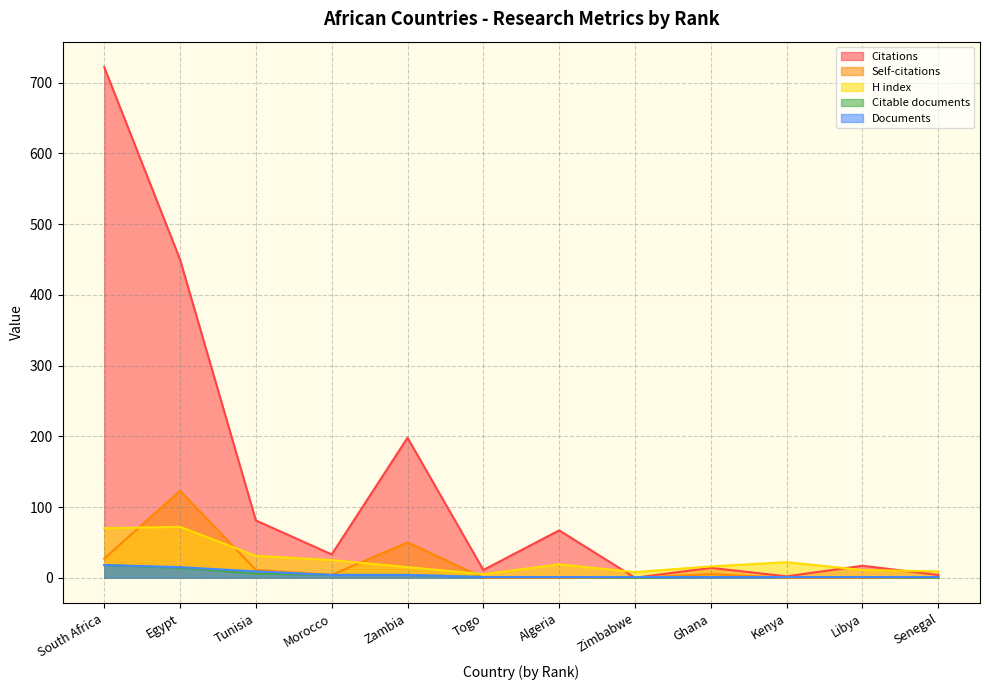

Which has a higher value, Tunisia or Algeria?

Tunisia